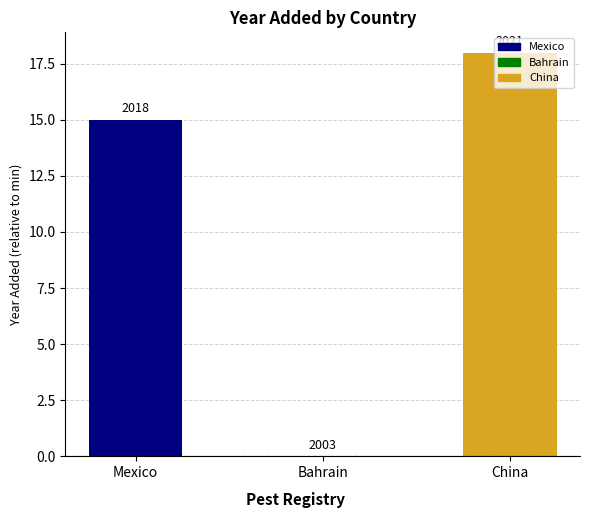

Where does the data first go above 15?

China